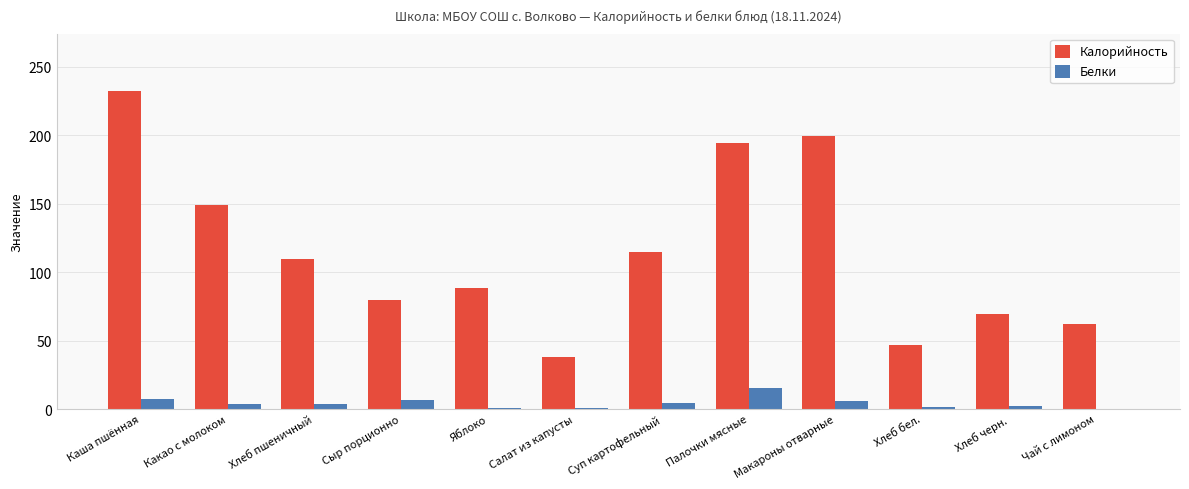

At which category is the sum across all series the highest?

Каша пшённая